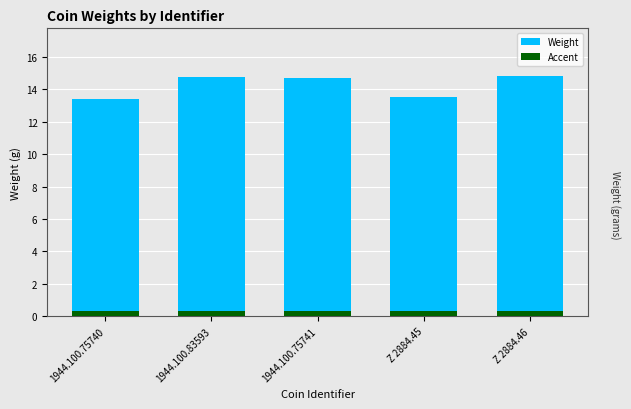

What is the label of the 2nd bar from the left?

1944.100.83593